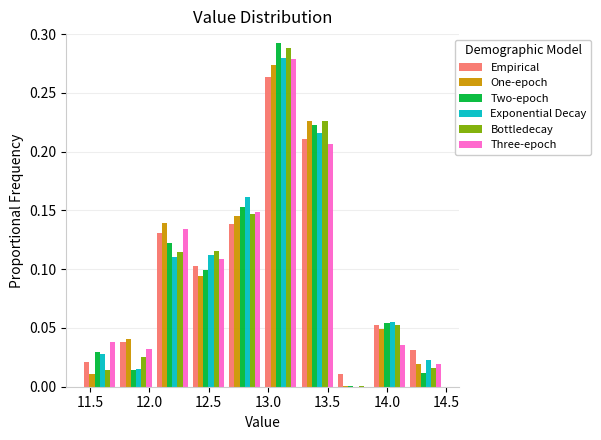

Reading left to right, list every range on the x-axis with the height of the bar of each series over it. Neither the bar edges nor the heights are printed on the chart, so give them approximately, as read against the axes.

11.430 to 11.735: Empirical=0.020	One-epoch=0.010	Two-epoch=0.030	Exponential Decay=0.030	Bottledecay=0.015	Three-epoch=0.040
11.735 to 12.040: Empirical=0.040	One-epoch=0.040	Two-epoch=0.015	Exponential Decay=0.015	Bottledecay=0.025	Three-epoch=0.030
12.040 to 12.345: Empirical=0.130	One-epoch=0.140	Two-epoch=0.120	Exponential Decay=0.110	Bottledecay=0.115	Three-epoch=0.135
12.345 to 12.650: Empirical=0.100	One-epoch=0.095	Two-epoch=0.100	Exponential Decay=0.110	Bottledecay=0.115	Three-epoch=0.110
12.650 to 12.955: Empirical=0.140	One-epoch=0.145	Two-epoch=0.155	Exponential Decay=0.160	Bottledecay=0.145	Three-epoch=0.150
12.955 to 13.260: Empirical=0.265	One-epoch=0.275	Two-epoch=0.290	Exponential Decay=0.280	Bottledecay=0.290	Three-epoch=0.280
13.260 to 13.565: Empirical=0.210	One-epoch=0.225	Two-epoch=0.225	Exponential Decay=0.215	Bottledecay=0.225	Three-epoch=0.205
13.565 to 13.870: Empirical=0.010	One-epoch=under 0.005	Two-epoch=under 0.005	Exponential Decay=0	Bottledecay=under 0.005	Three-epoch=0
13.870 to 14.175: Empirical=0.055	One-epoch=0.050	Two-epoch=0.055	Exponential Decay=0.055	Bottledecay=0.055	Three-epoch=0.035
14.175 to 14.480: Empirical=0.030	One-epoch=0.020	Two-epoch=0.010	Exponential Decay=0.025	Bottledecay=0.015	Three-epoch=0.020